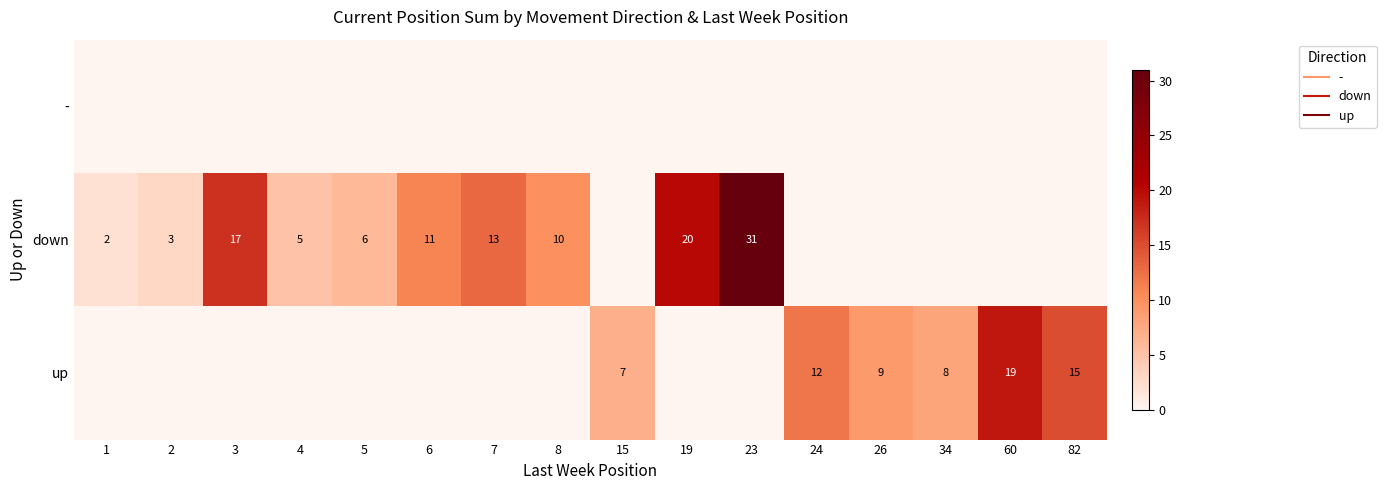

How many positive values does the up series have?

6